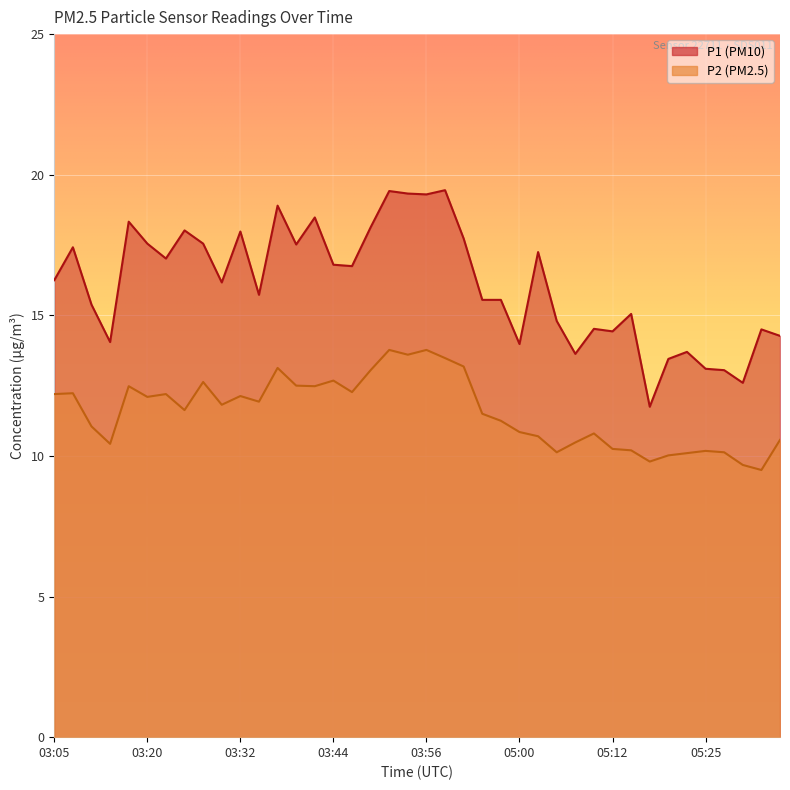

Which series has the largest total across all categories?

P1